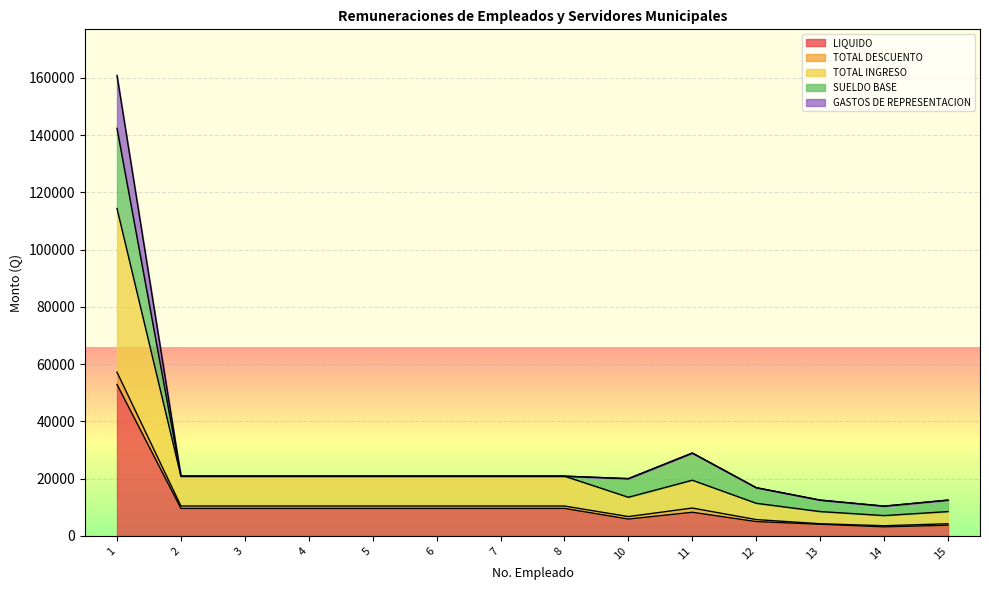

What is the highest value of the LIQUIDO series?

52898.5